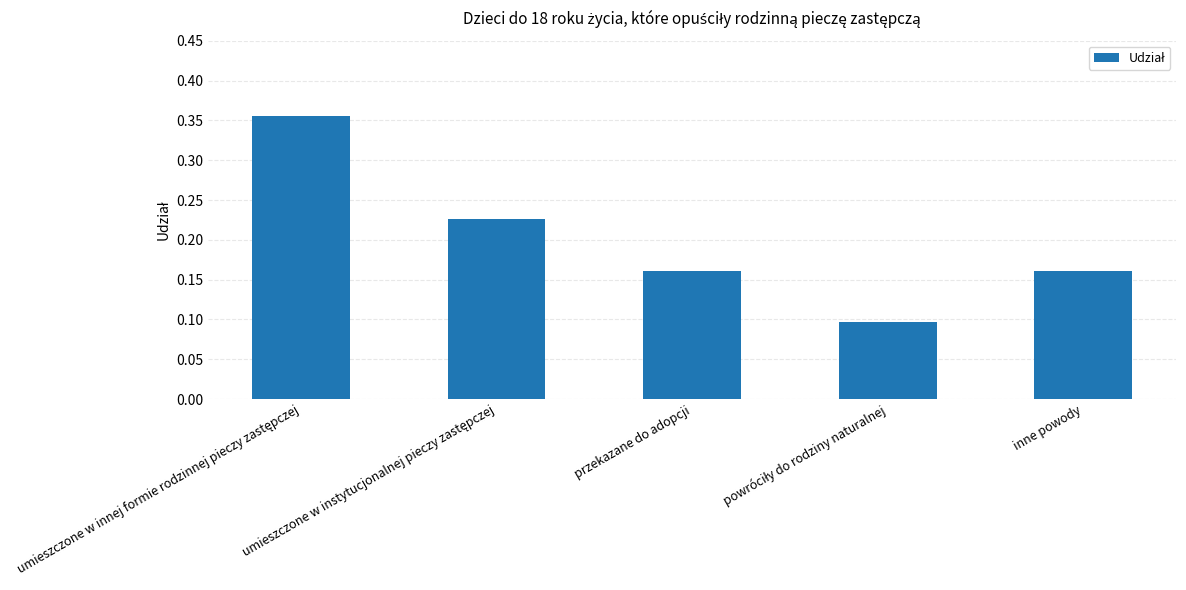

What is the difference between the maximum and minimum values?

0.3